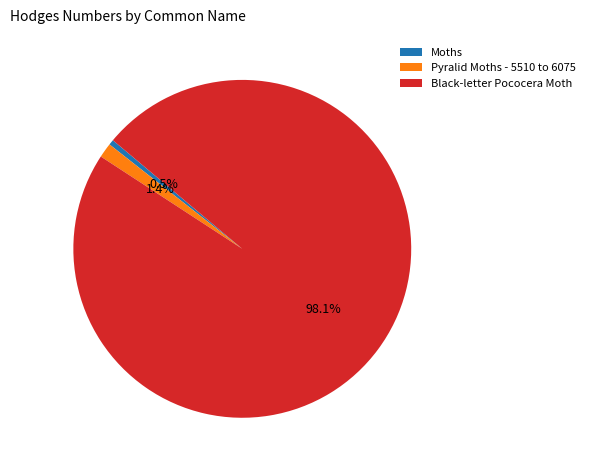

To the nearest percent, what is the difference between the largest and smallest slice percentages?

98%